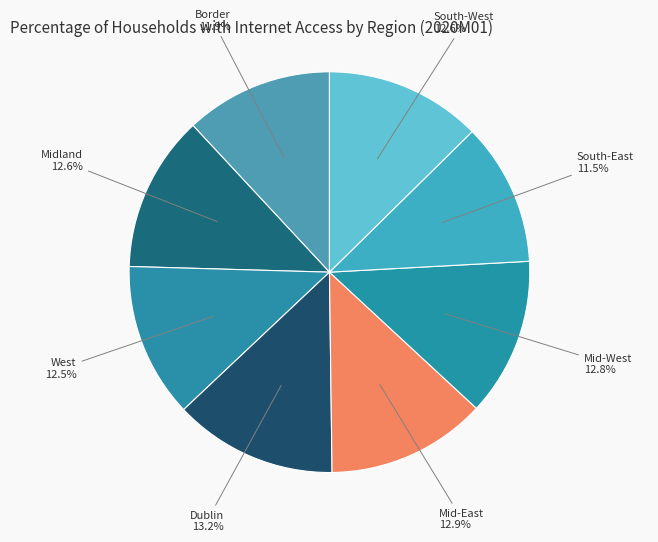

Is there any slice that represents more than half of the pie?

No